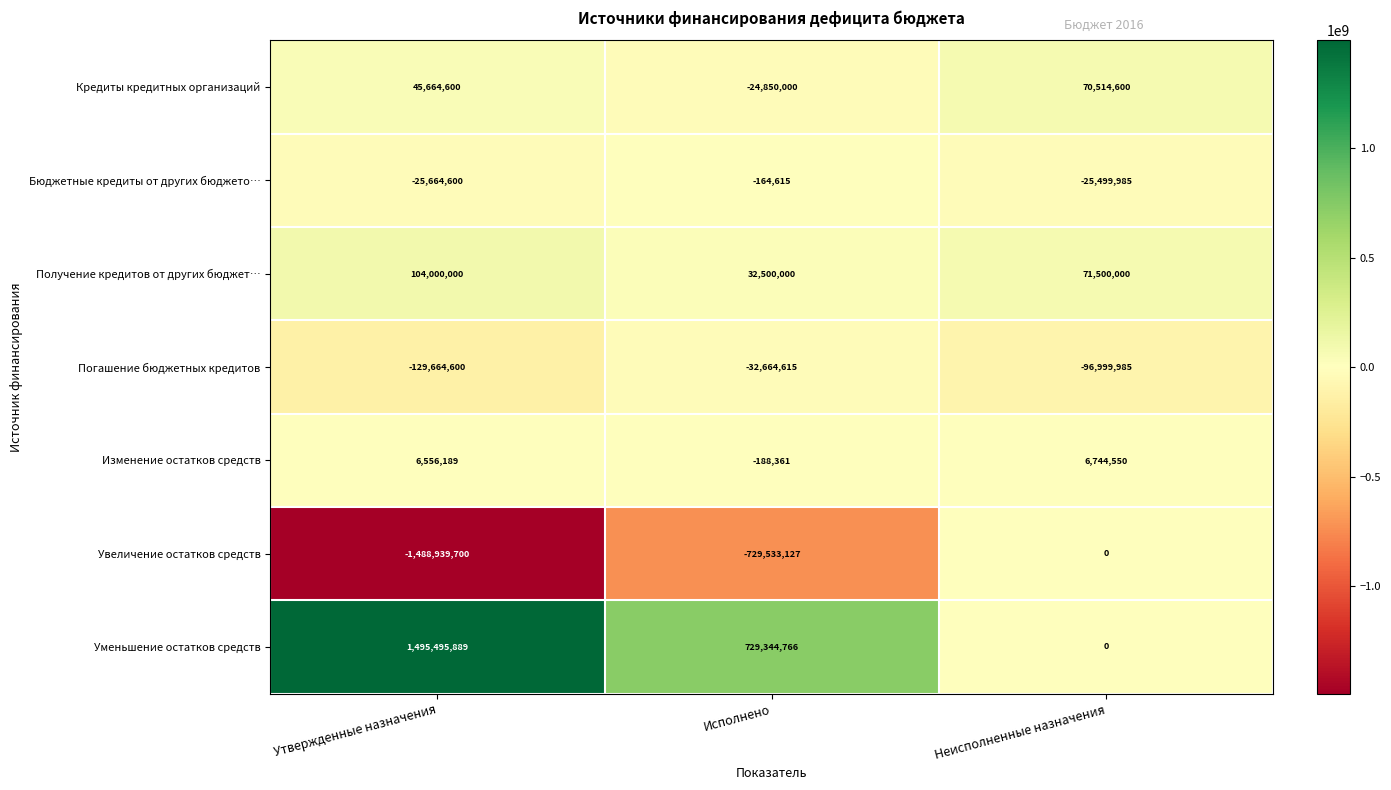

Reading left to right, what are all the values shown in this chart?

Кредиты кредитных организаций: Утвержденные назначения=45664600	Исполнено=-24850000	Неисполненные назначения=70514600
Бюджетные кредиты от других бюджето…: Утвержденные назначения=-25664600	Исполнено=-164615	Неисполненные назначения=-25499985
Получение кредитов от других бюджет…: Утвержденные назначения=104000000	Исполнено=32500000	Неисполненные назначения=71500000
Погашение бюджетных кредитов: Утвержденные назначения=-129664600	Исполнено=-32664615	Неисполненные назначения=-96999985
Изменение остатков средств: Утвержденные назначения=6556189	Исполнено=-188361	Неисполненные назначения=6744550
Увеличение остатков средств: Утвержденные назначения=-1488939700	Исполнено=-729533127	Неисполненные назначения=0
Уменьшение остатков средств: Утвержденные назначения=1495495889	Исполнено=729344766	Неисполненные назначения=0